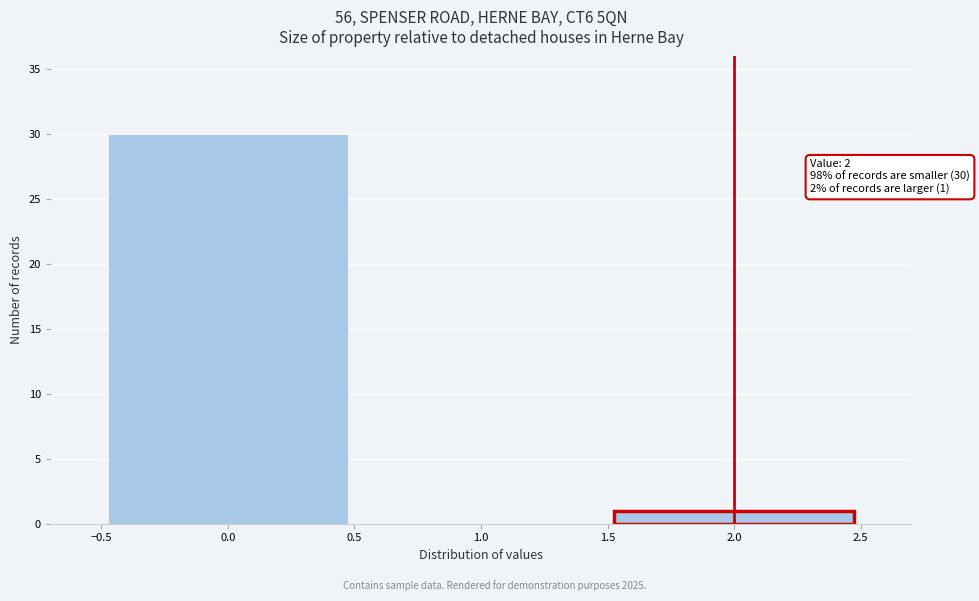

Which range on the x-axis has the tallest bar?

-0.5 to 0.5